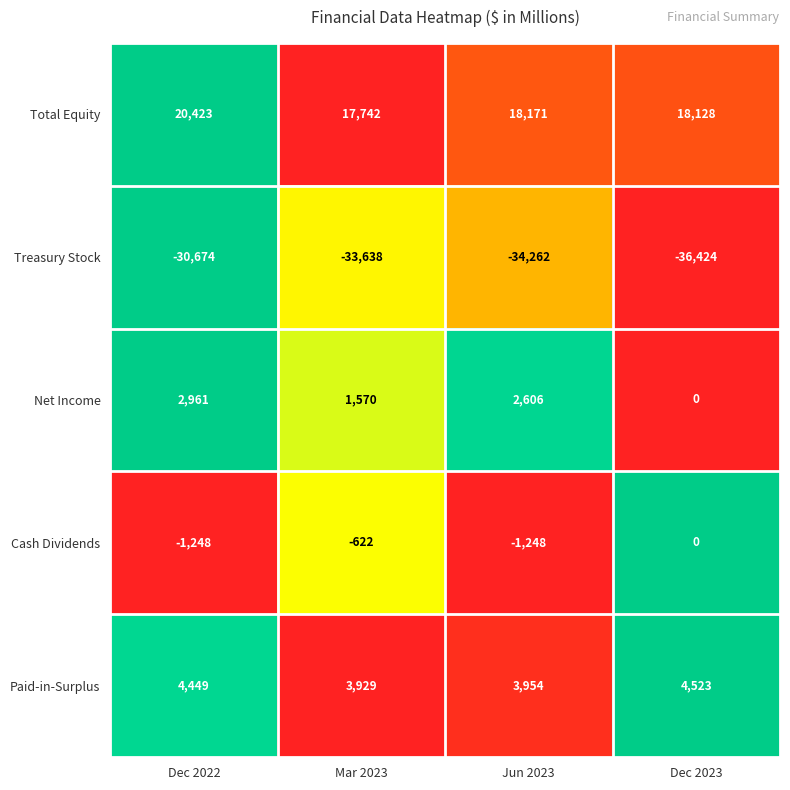

What is the spread (max minus min) of values at Dec 2022?

51097